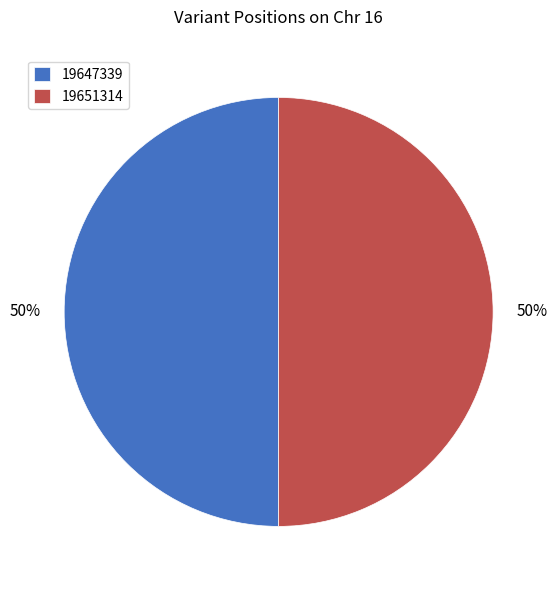

To the nearest percent, what is the average slice percentage?

50%